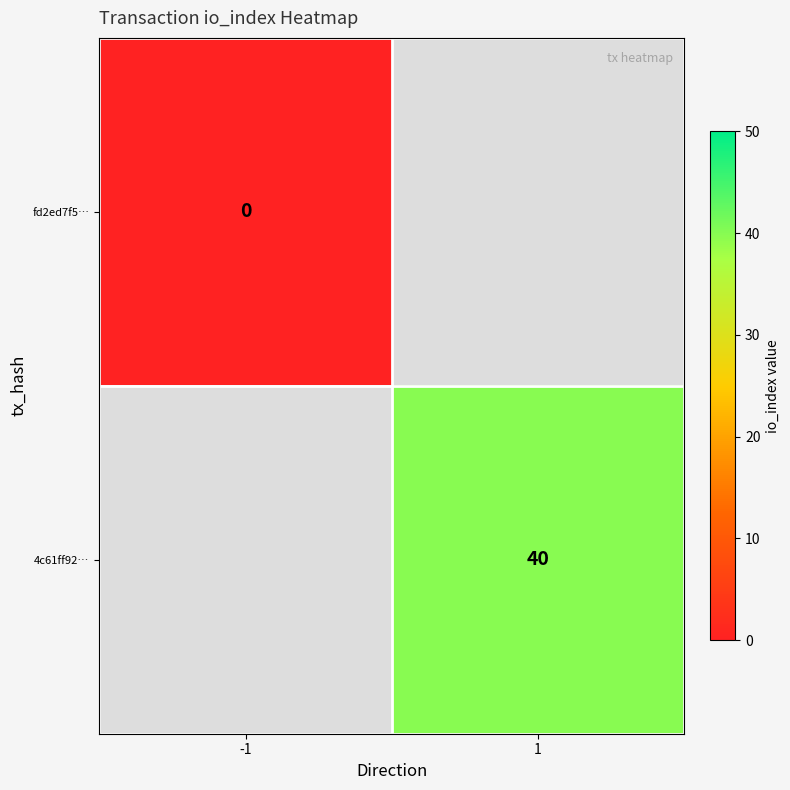

The 4c61ff92… series shows 12.8 at 1. True or false?

False